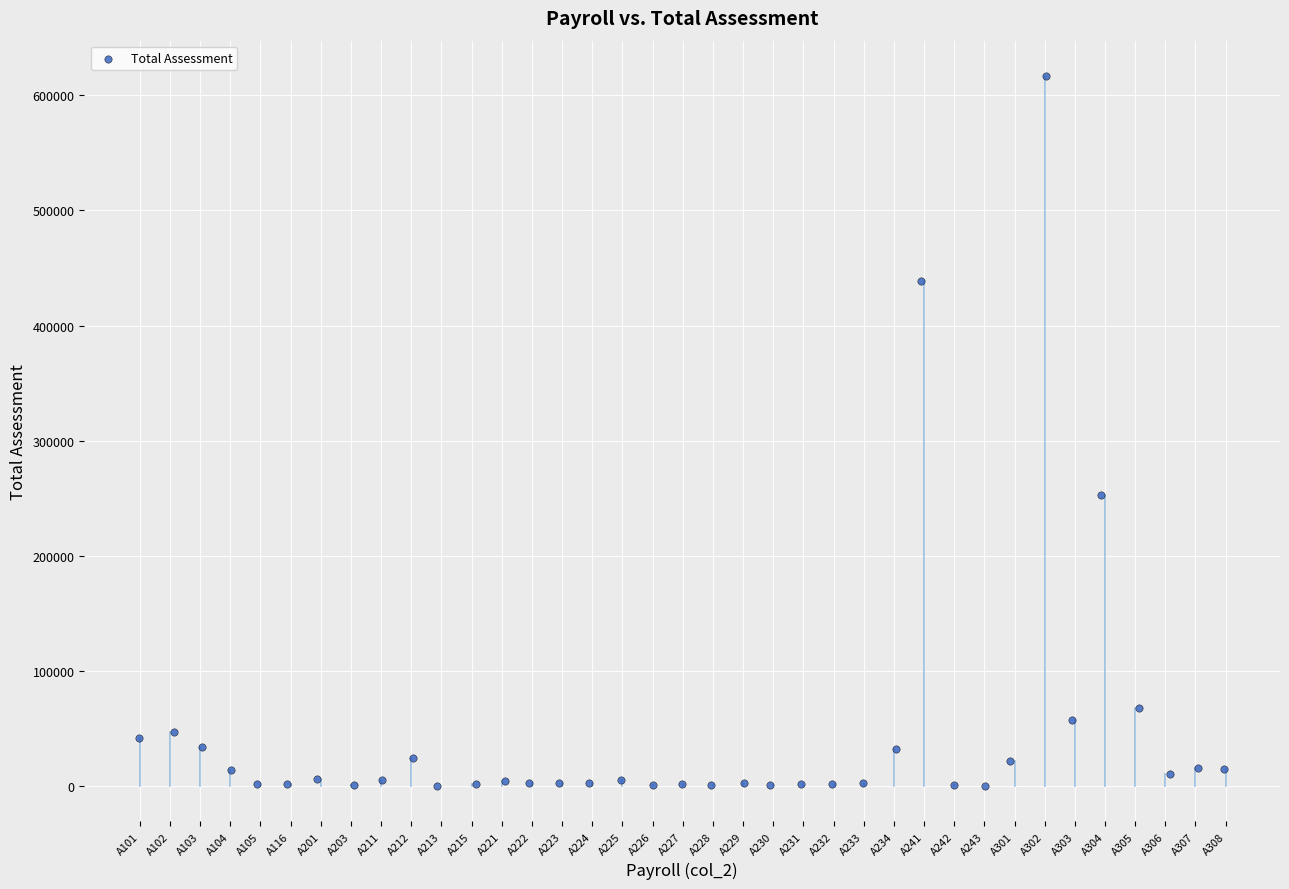

What Y value in the scatter plot is closest to 308413?

252883.8